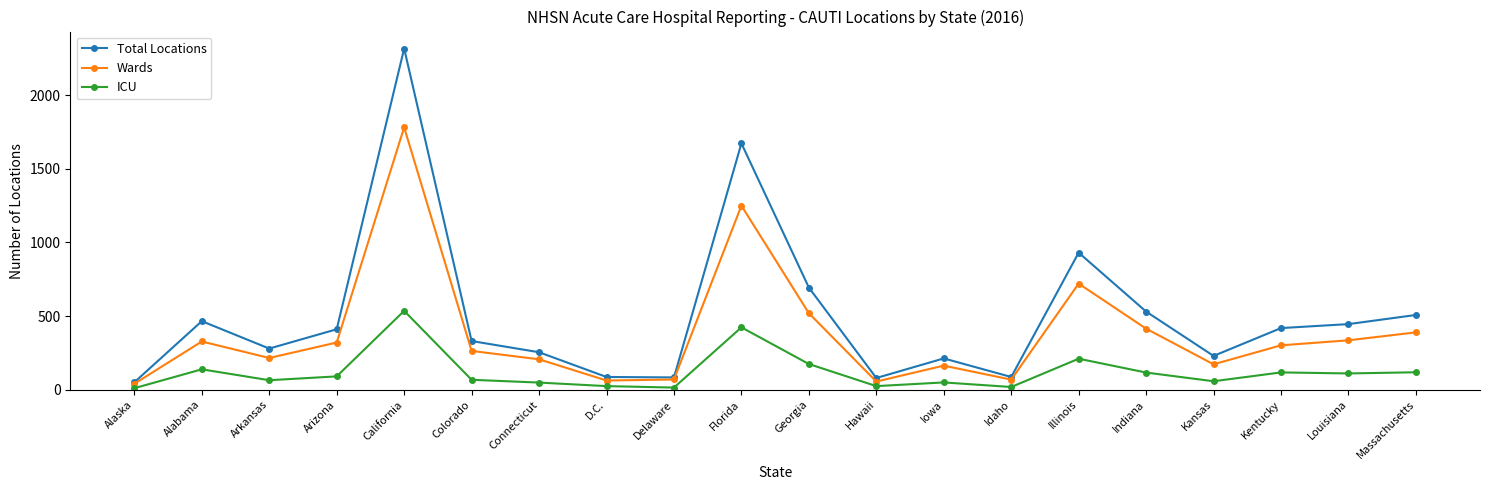

Where is the first local maximum for Wards?

Alabama